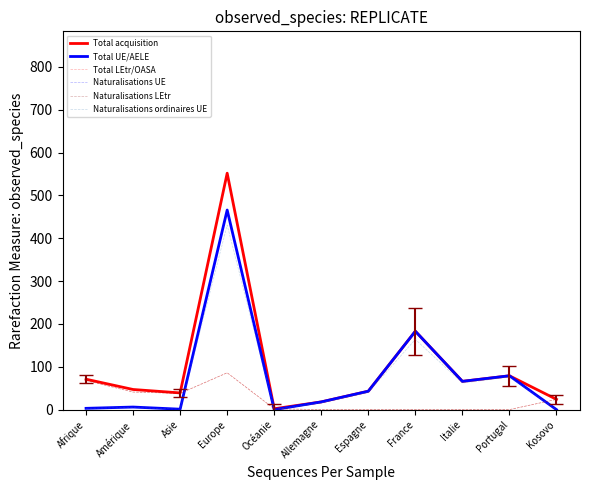

The value of Naturalisations UE at Océanie is 266. True or false?

False